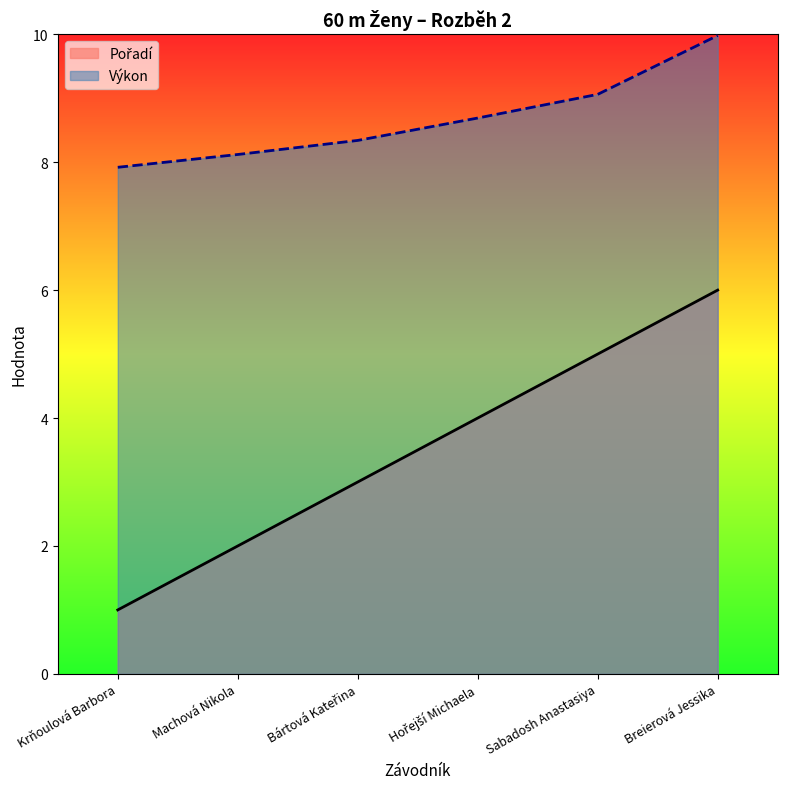

Reading right to left, what are all the values shown in this chart?

Pořadí: Breierová Jessika=6.0	Sabadosh Anastasiya=5.0	Hořejší Michaela=4.0	Bártová Kateřina=3.0	Machová Nikola=2.0	Krňoulová Barbora=1.0
Výkon: Breierová Jessika=10.0	Sabadosh Anastasiya=9.1	Hořejší Michaela=8.7	Bártová Kateřina=8.3	Machová Nikola=8.1	Krňoulová Barbora=7.9